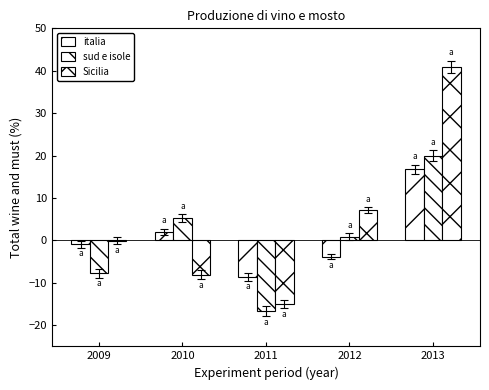

What is the value of the Sicilia bar at the 2nd from the left?

-8.1